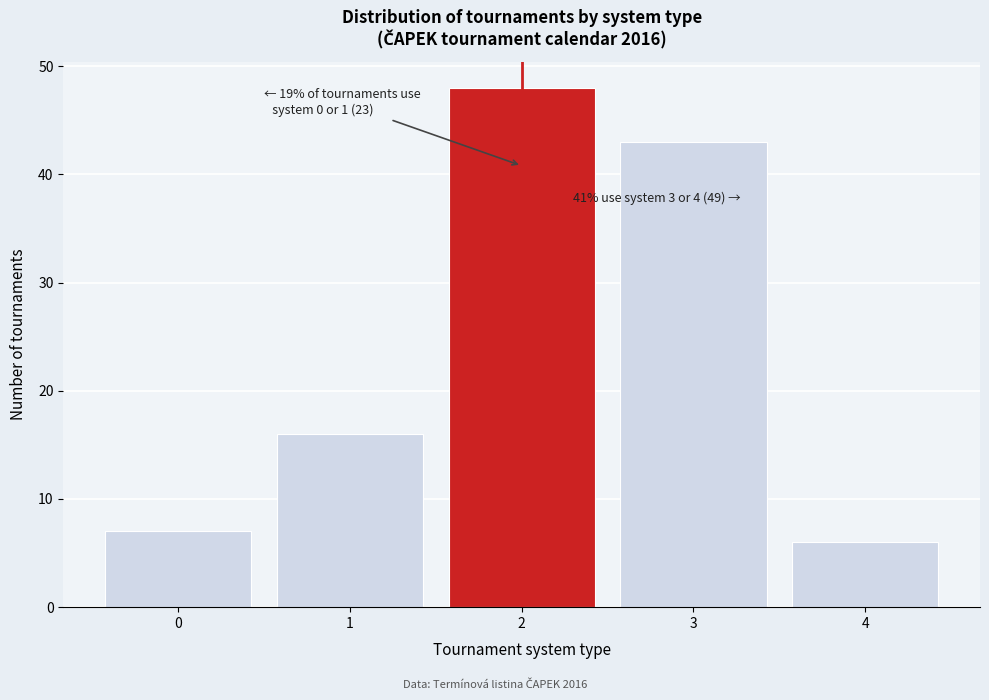

Reading left to right, extract all data points from this chart.

0=7	1=16	2=48	3=43	4=6